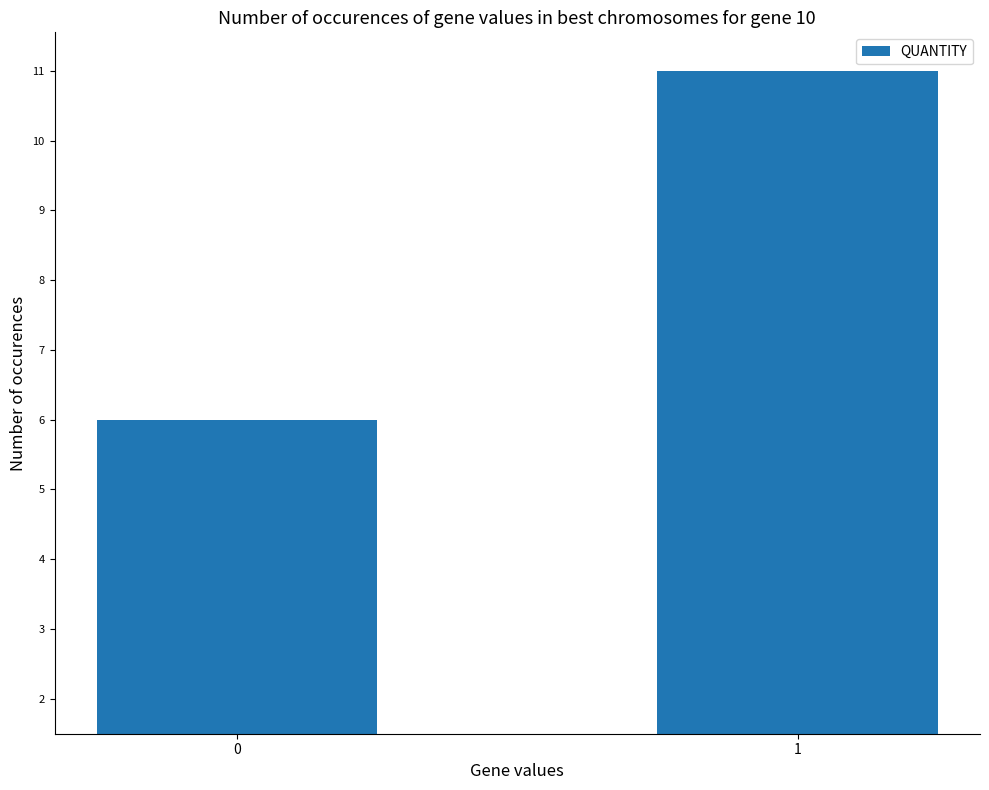

What is the difference between the values at 0 and 1?

5